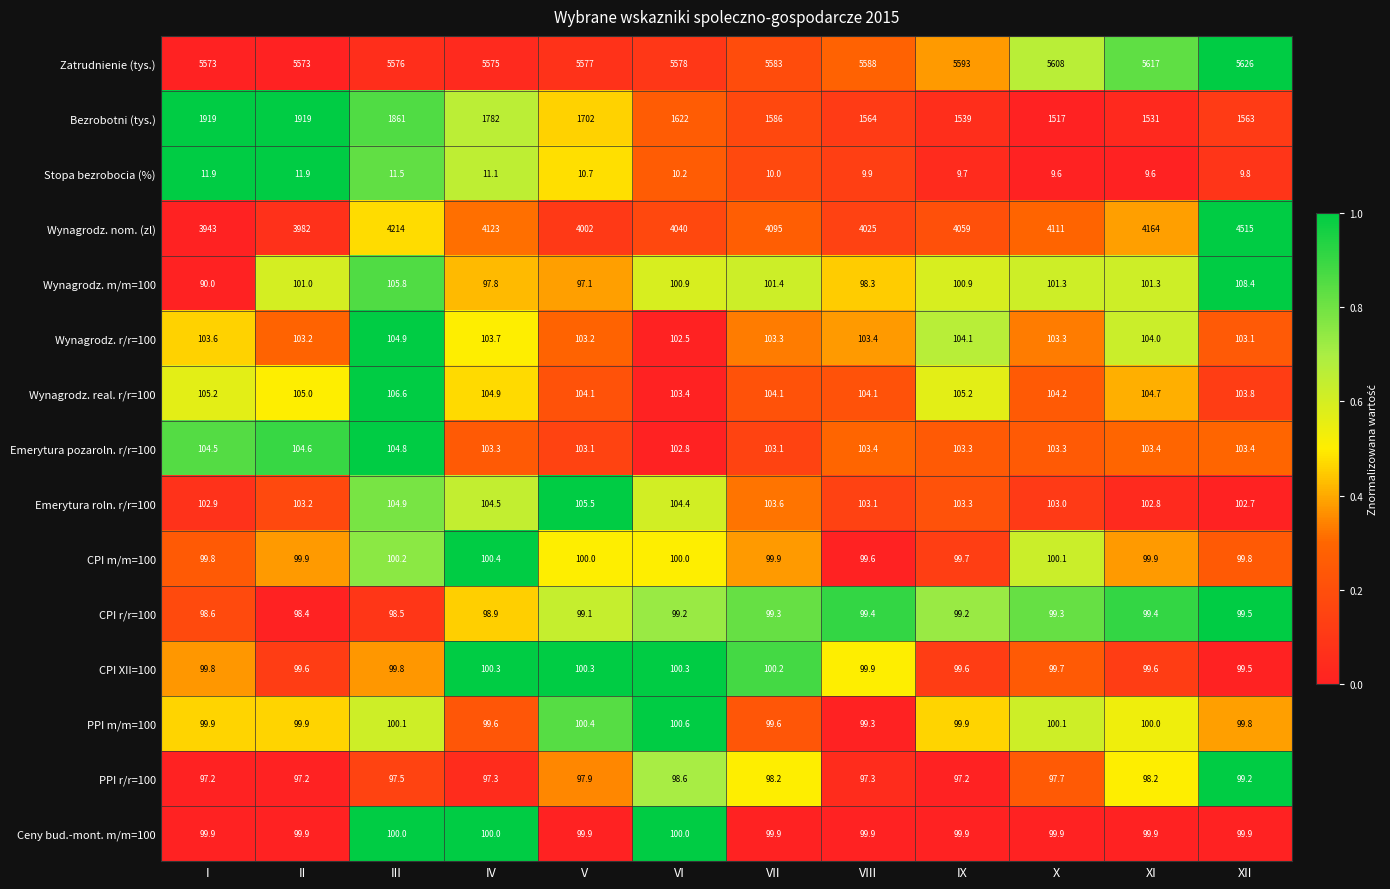

At which category is the sum across all series the highest?

XII